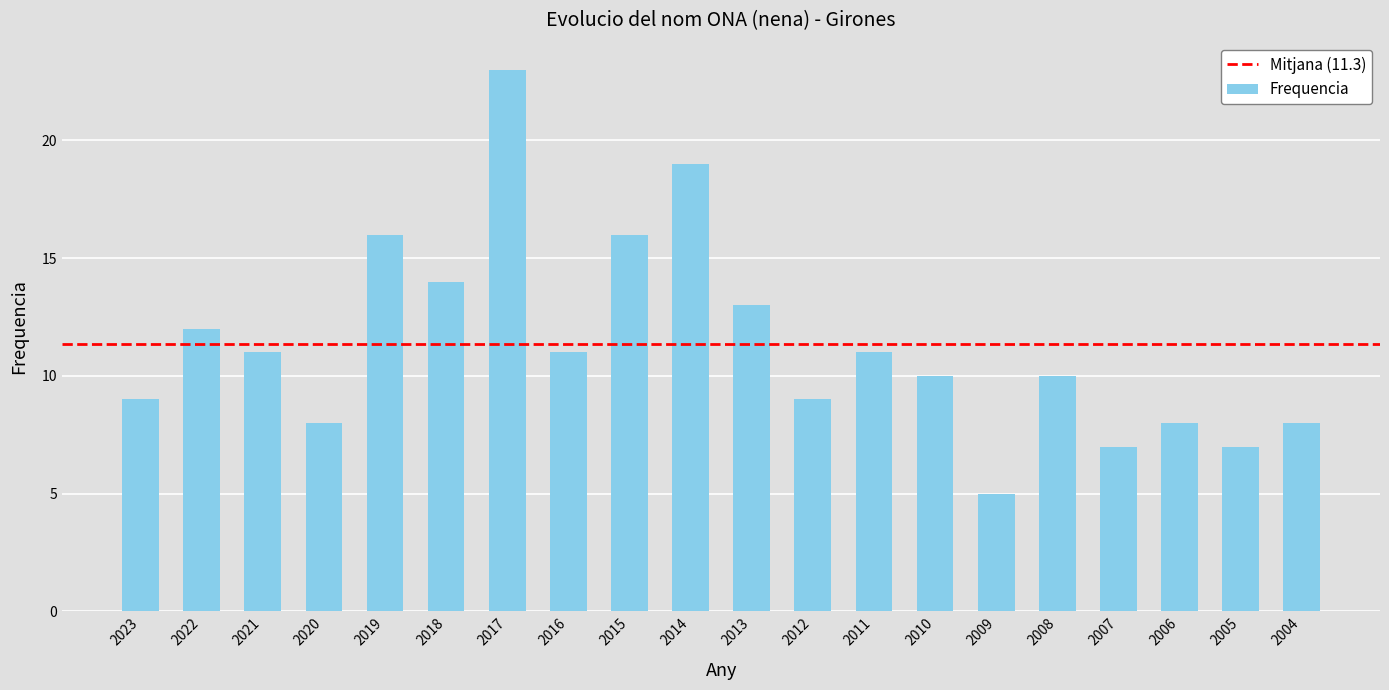

What is the smallest value displayed?

5